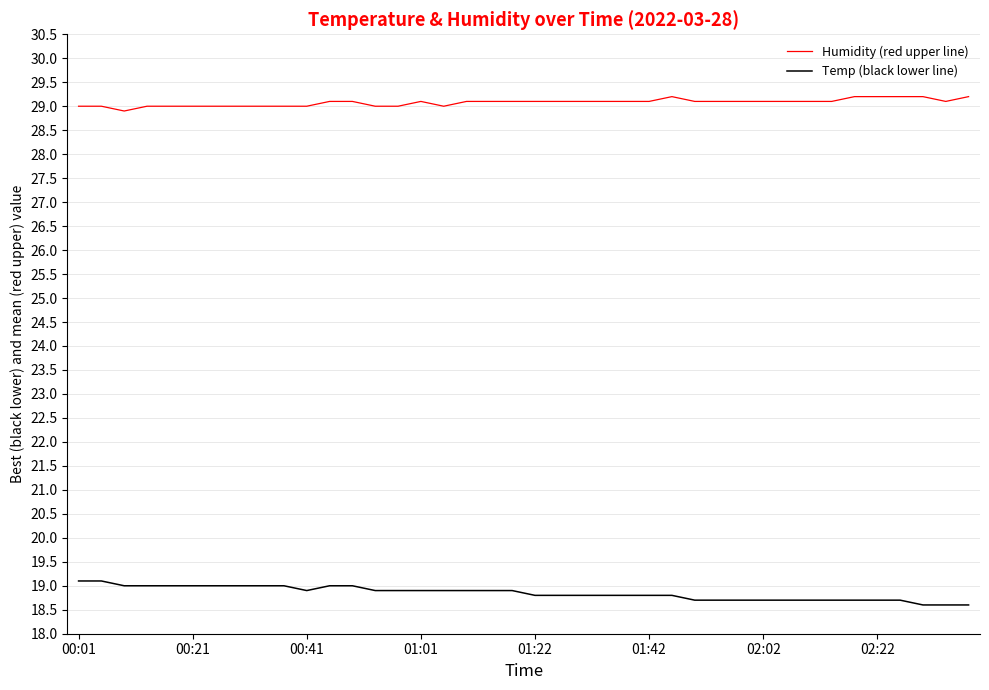

Which series has the largest total across all categories?

Humidity (red upper line)